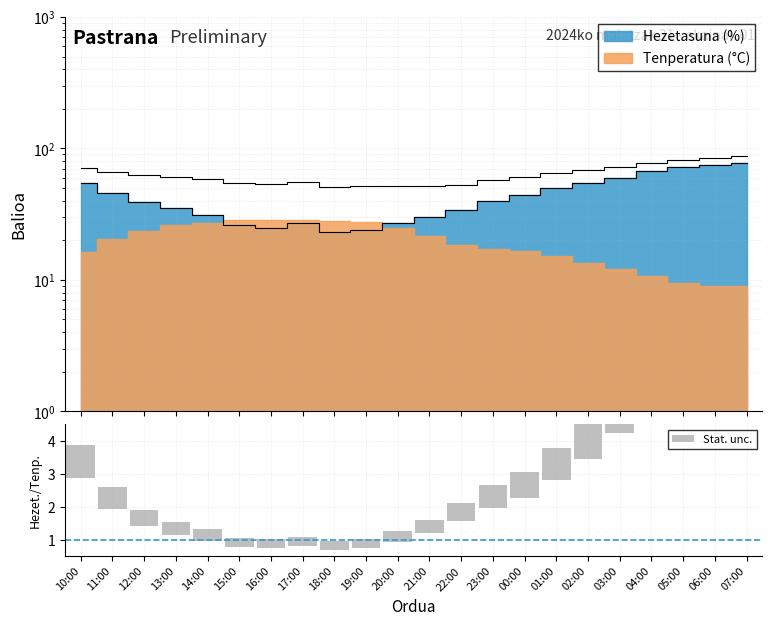

Are the bars horizontal?

No